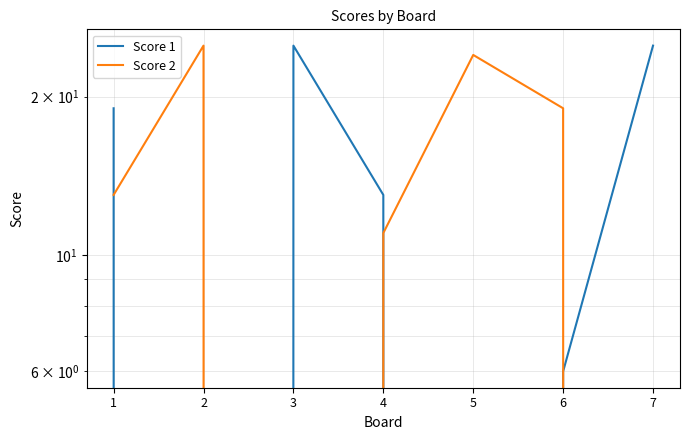

At how many categories does at least one series exceed 9?

7